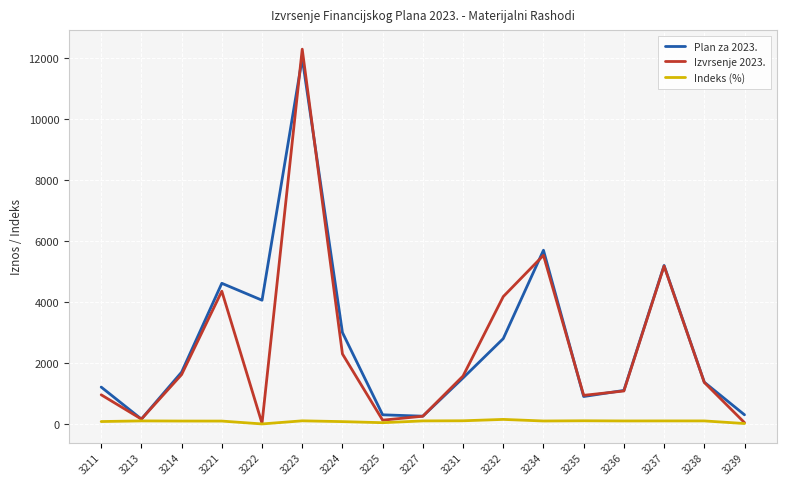

What is the sum of the Izvrsenje 2023. values at 3224 and 3234?

7831.8